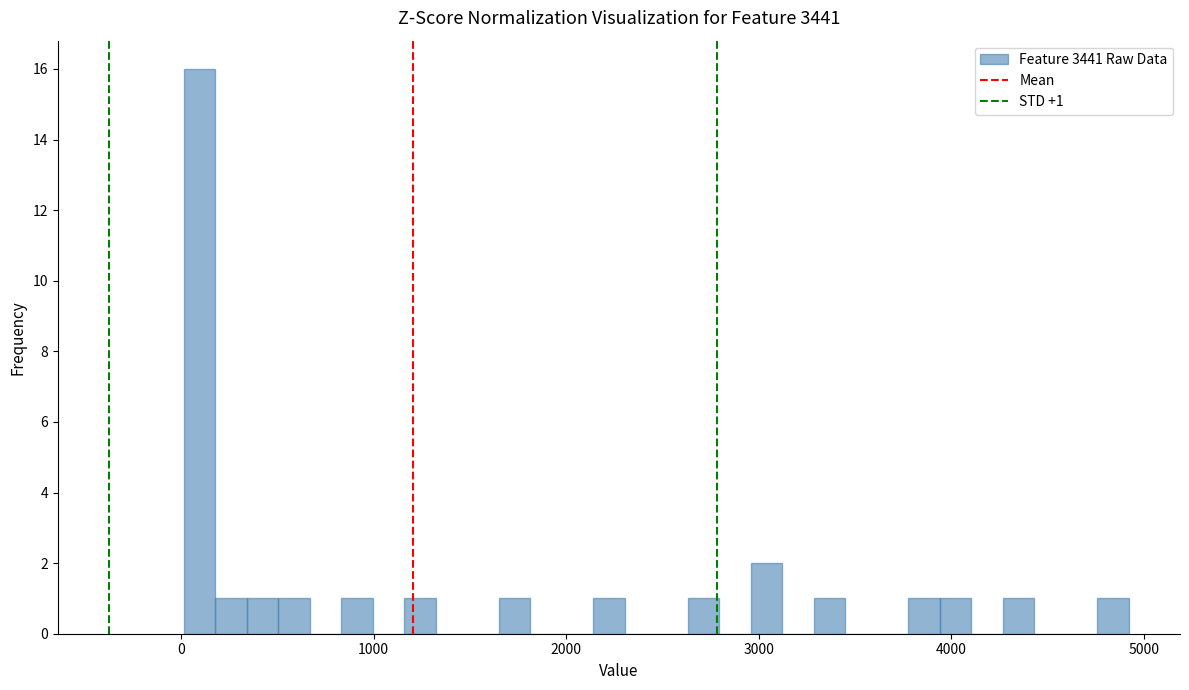

Around what value on the x-axis is the tallest bar? Give the approximate position of its centre, as read against the axis.

100